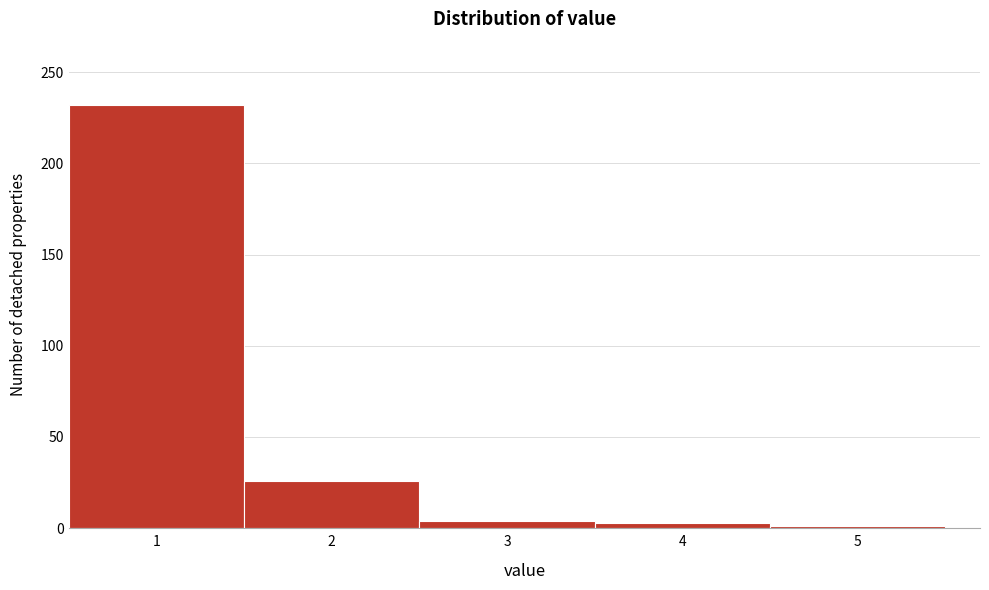

Reading left to right, list every bar in this chart as the range it spans on the x-axis followed by its height. The values are not printed on the chart, so give them approximately, as read against the axis.

0.5 to 1.5: 230
1.5 to 2.5: 25
2.5 to 3.5: under 5
3.5 to 4.5: under 5
4.5 to 5.5: under 5